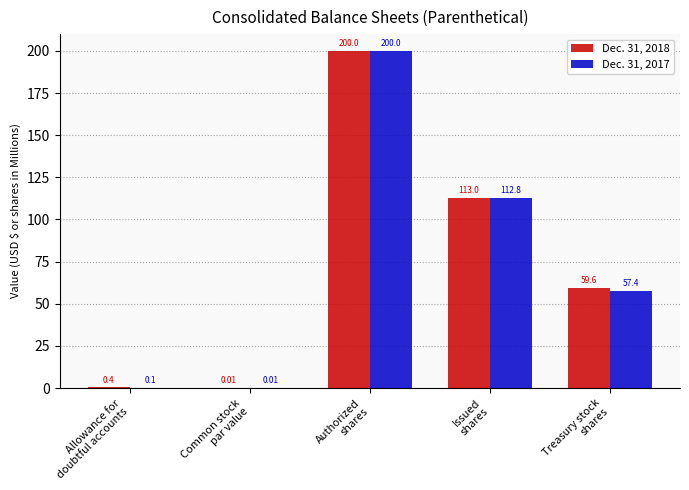

What is the sum of all Dec. 31, 2017 values?

370.3